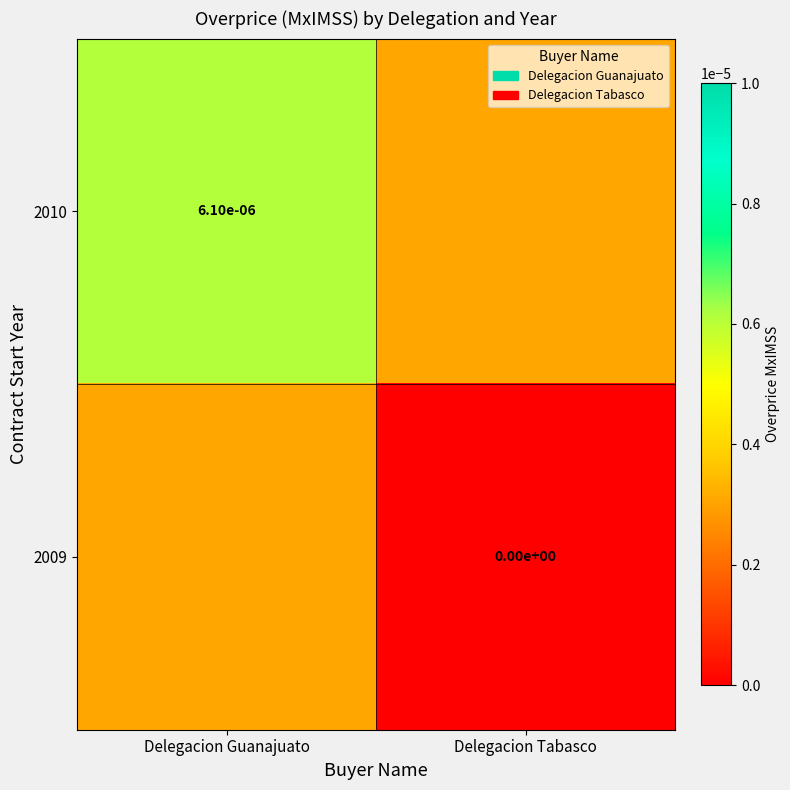

The value of 2010 at Delegacion Guanajuato is 0.0. True or false?

False